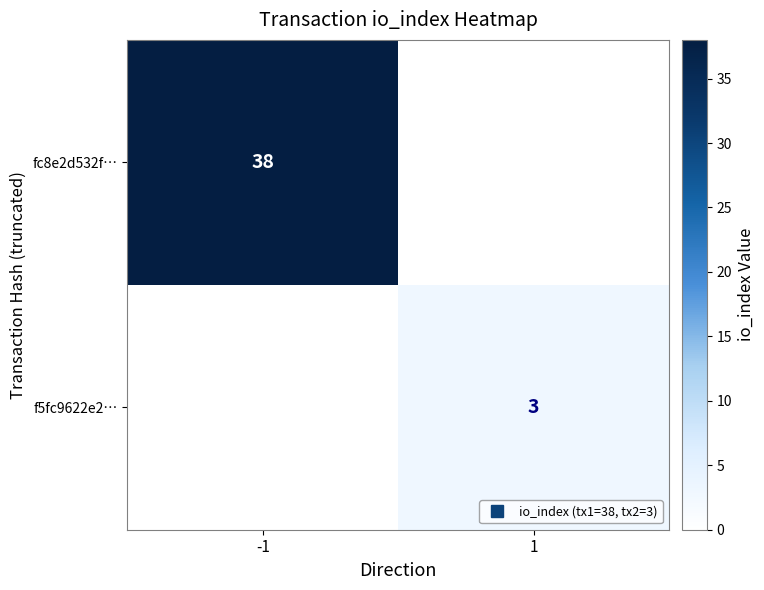

Rank the series by their average value, from highest to lowest.

fc8e2d532f…, f5fc9622e2…